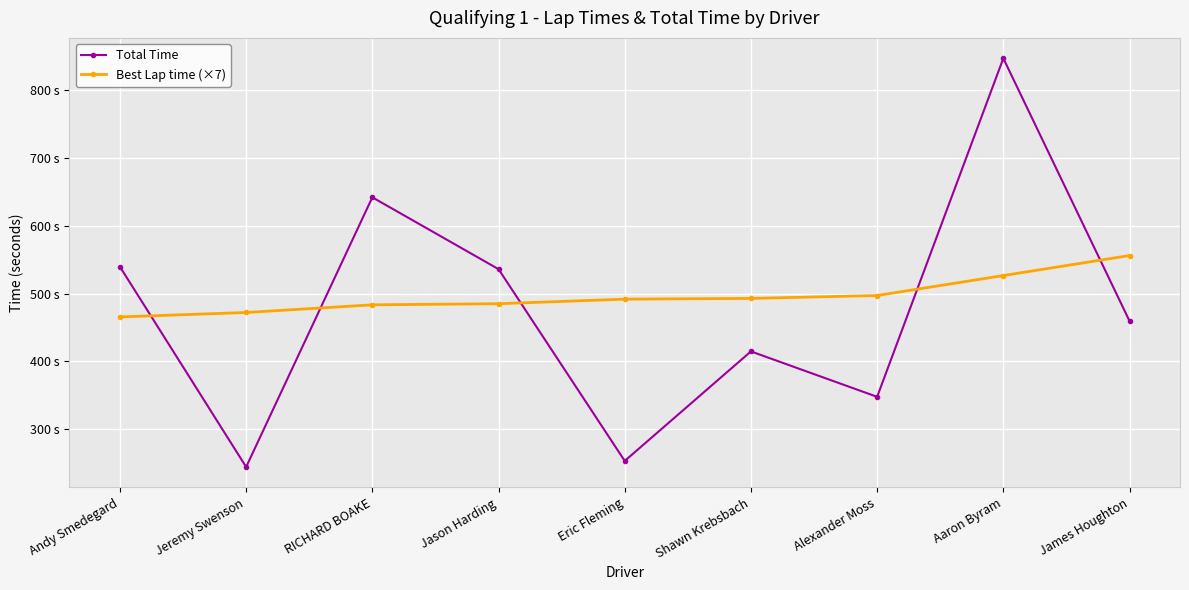

What are all the series names shown in the legend?

Total Time, Best Lap time (×7)